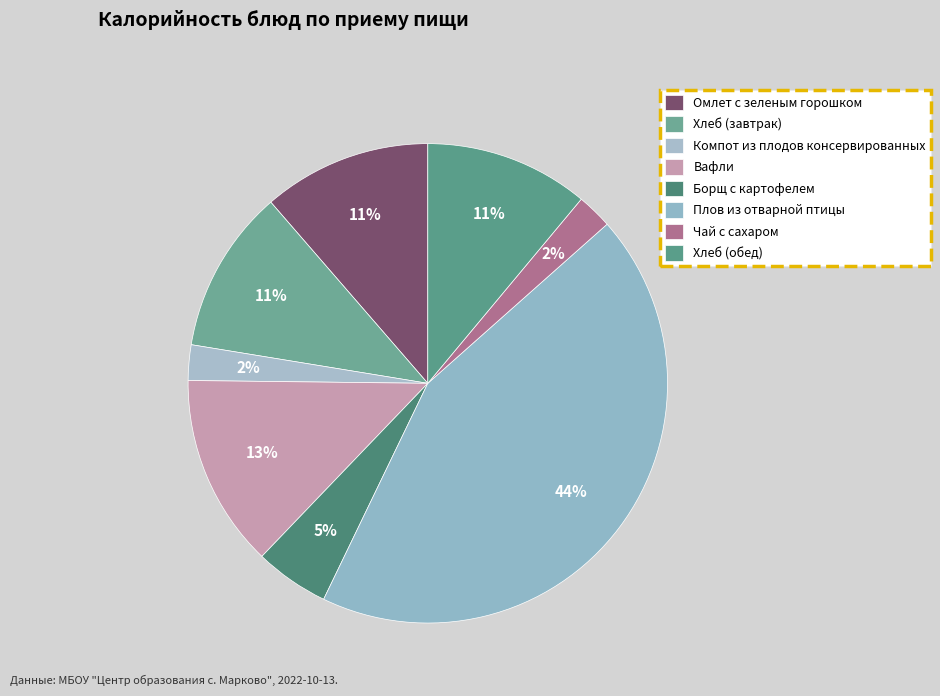

What portion of the pie excludes Плов из отварной птицы?

56.3%